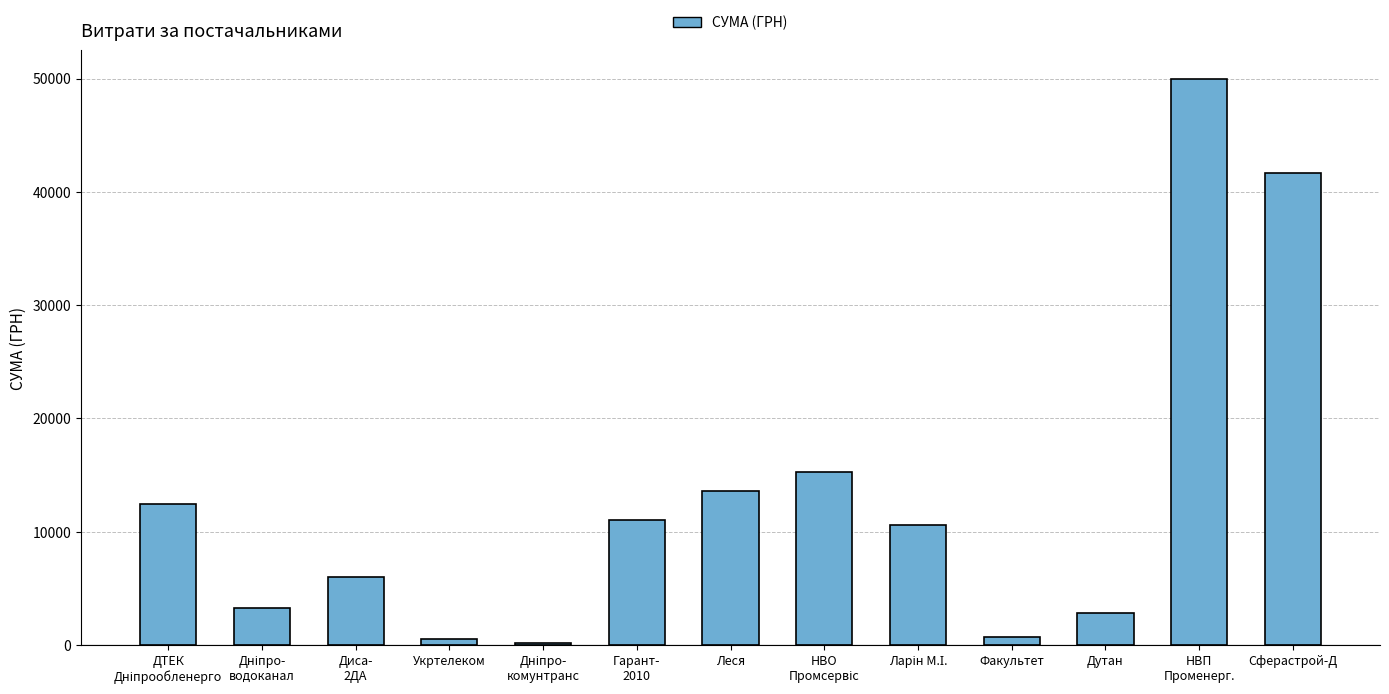

Which has a higher value, Укртелеком or Дутан?

Дутан